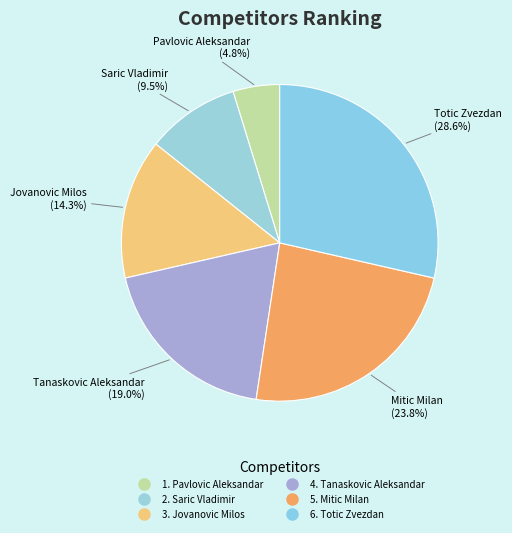

Count the number of slices in the pie.

6